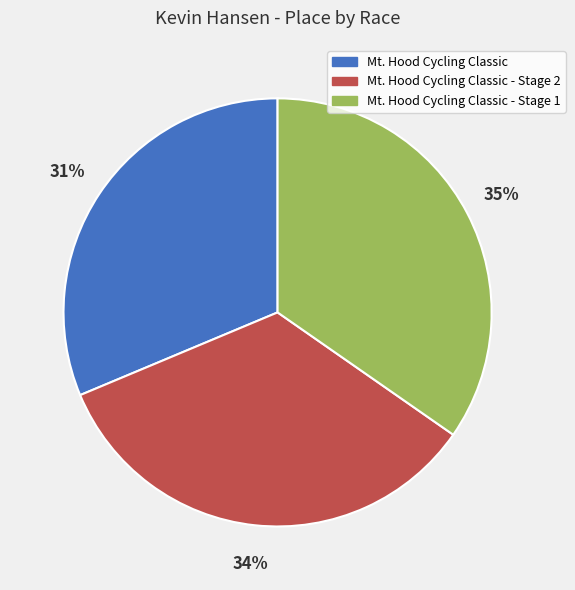

Between Mt. Hood Cycling Classic - Stage 1 and Mt. Hood Cycling Classic, which is larger?

Mt. Hood Cycling Classic - Stage 1